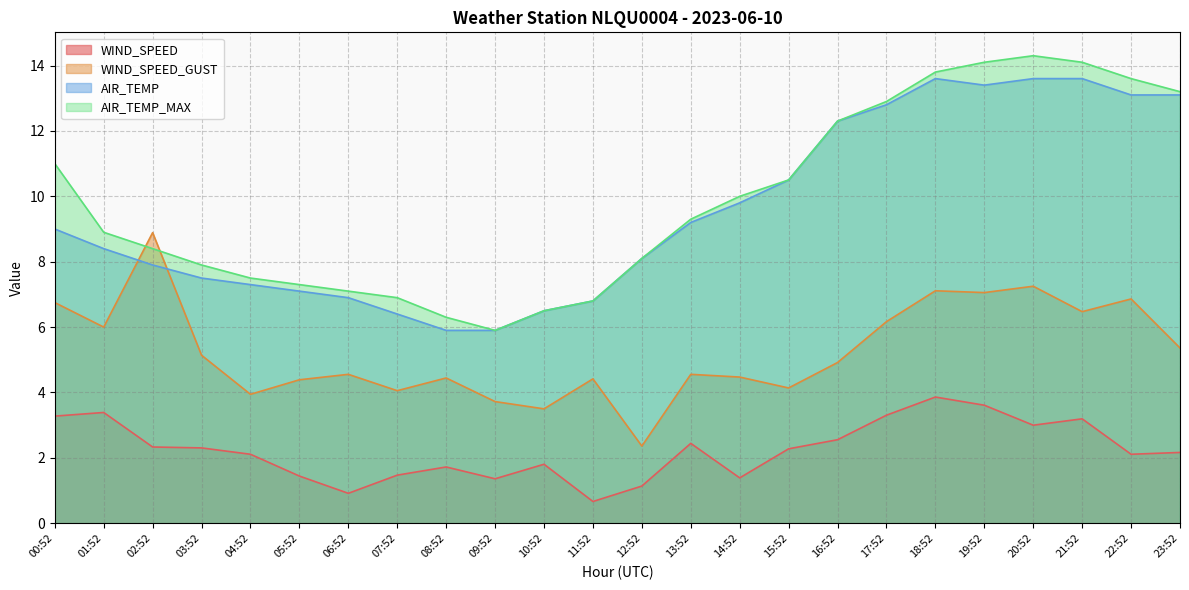

What position from the left is 12:52?

13